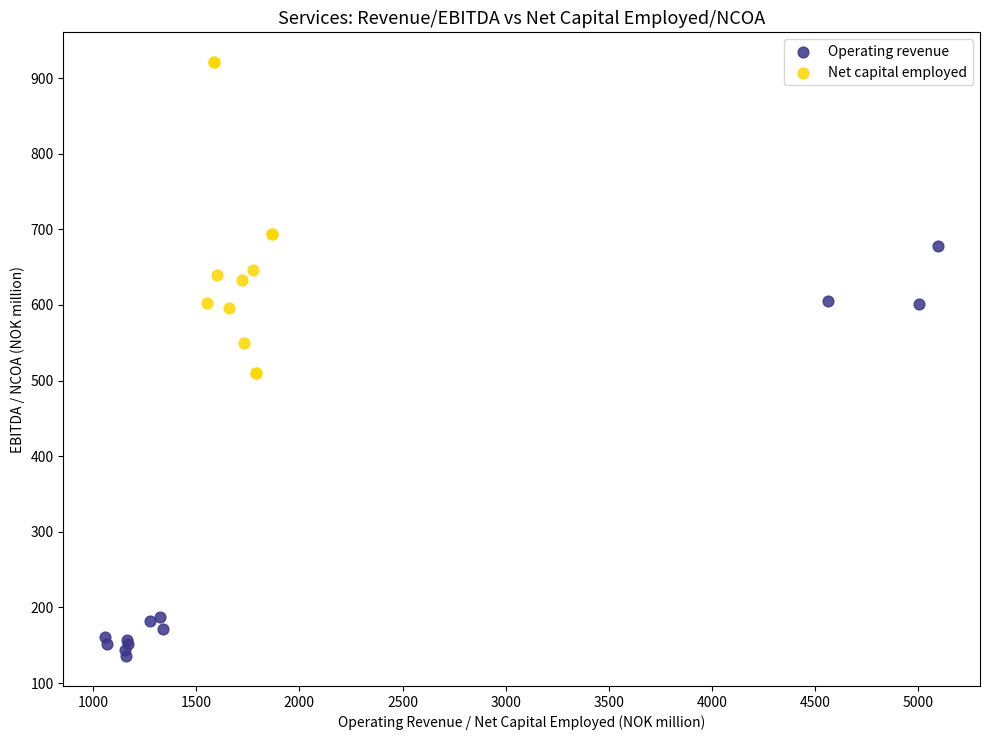

Which series reaches the minimum Y coordinate?

Operating revenue